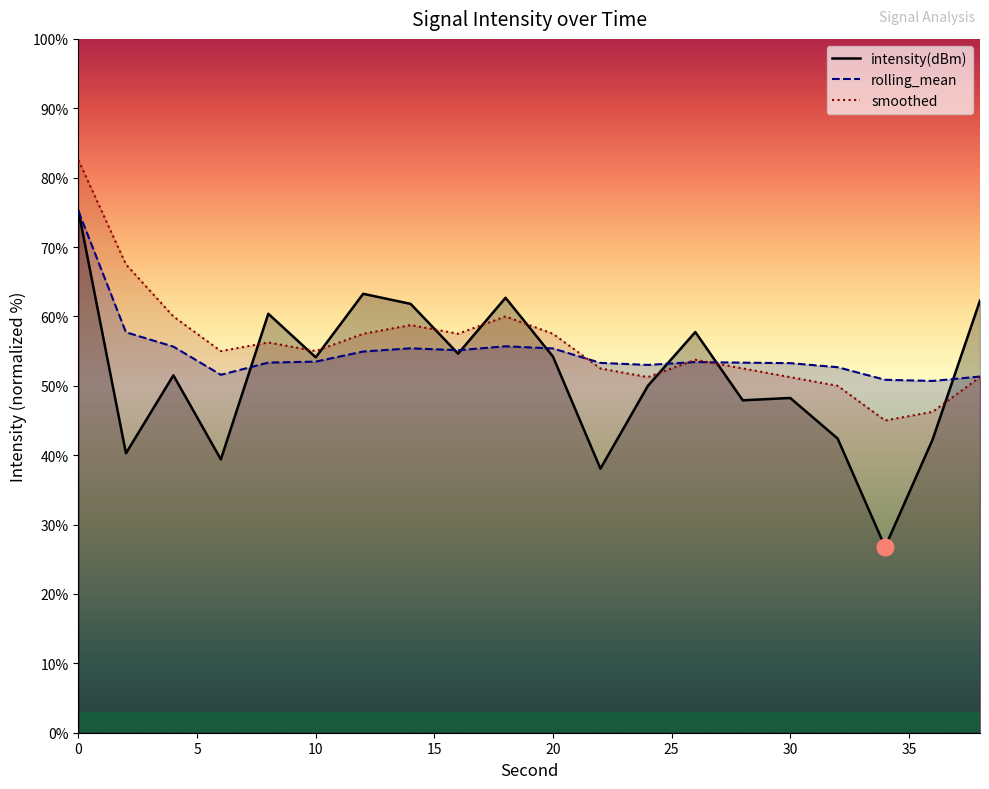

What is the value of the rolling_mean point at the 16th from the left?

53.3